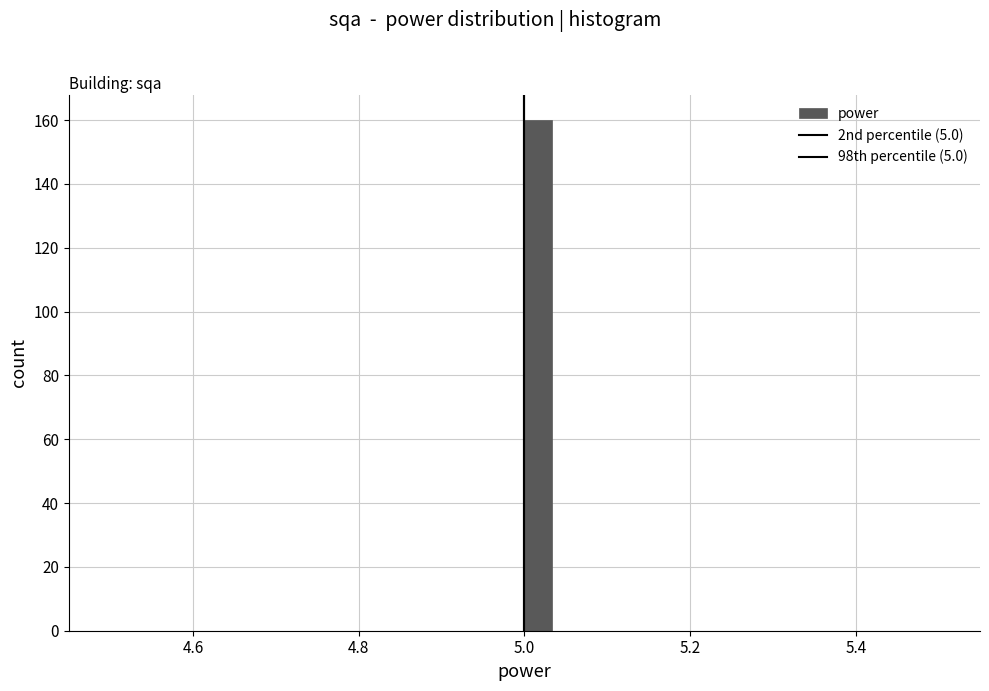

Read against the x-axis, roughly where is the centre of the tallest bar?

5.02